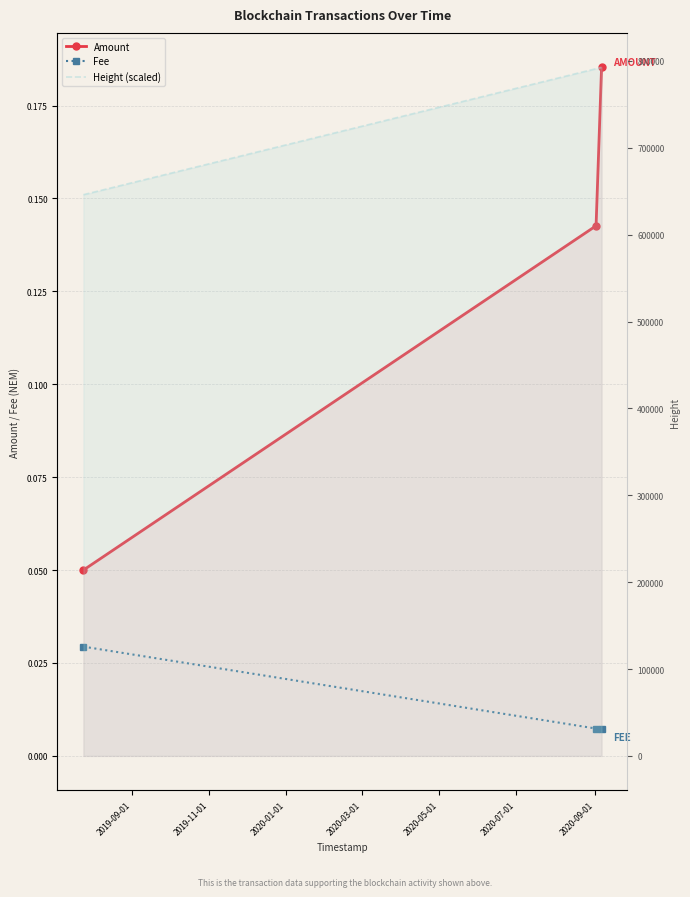

Reading left to right, list all the values displayed in this chart.

Amount: 0.1	0.1	0.2
Fee: 0.0	0.0	0.0
Height (scaled): 646049.0	791132.0	792699.0